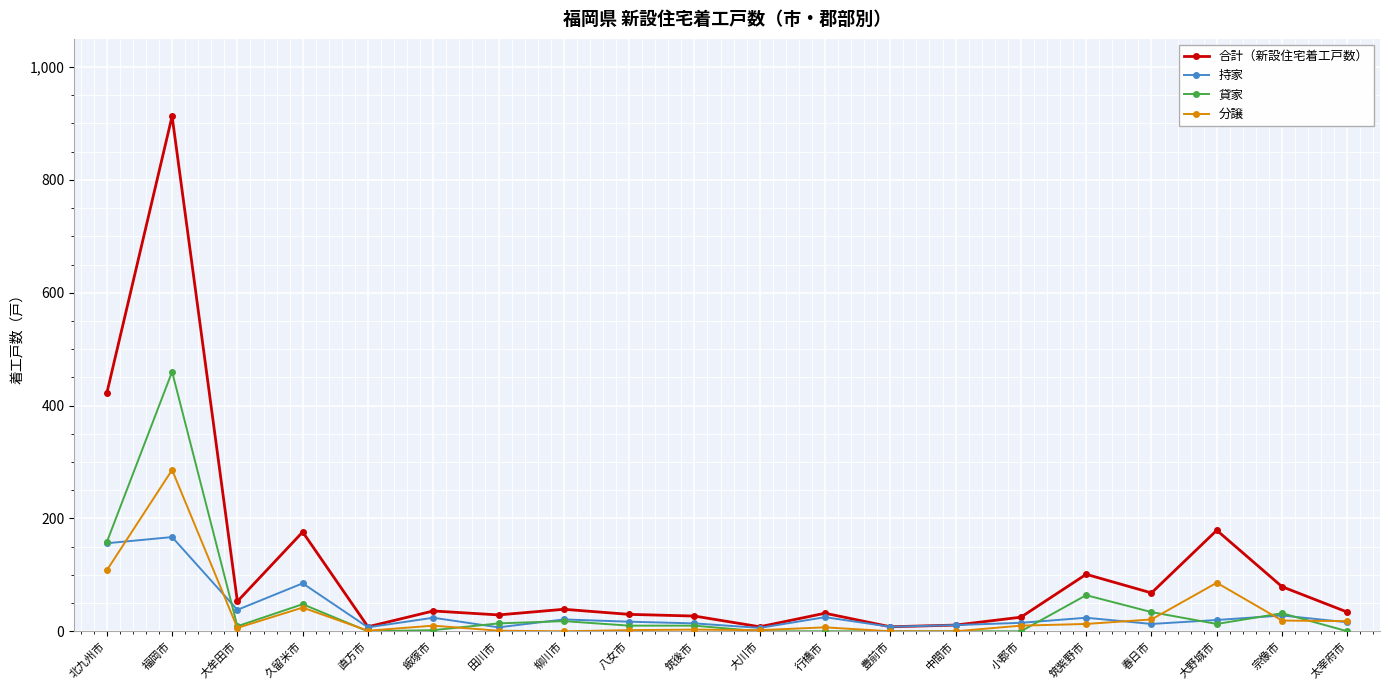

Is the value of 合計（新設住宅着工戸数） at 小郡市 greater than the value of 分譲 at 豊前市?

Yes